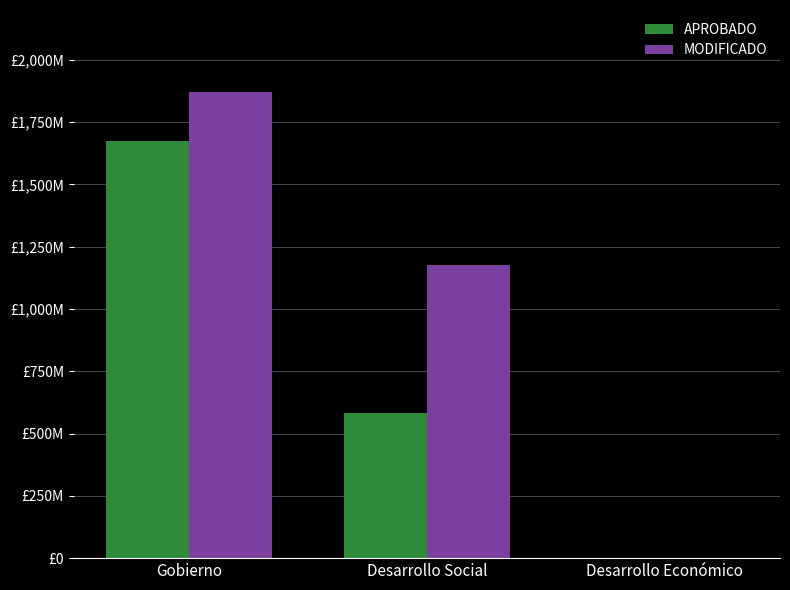

Between Gobierno and Desarrollo Económico, which series saw the biggest shift?

MODIFICADO